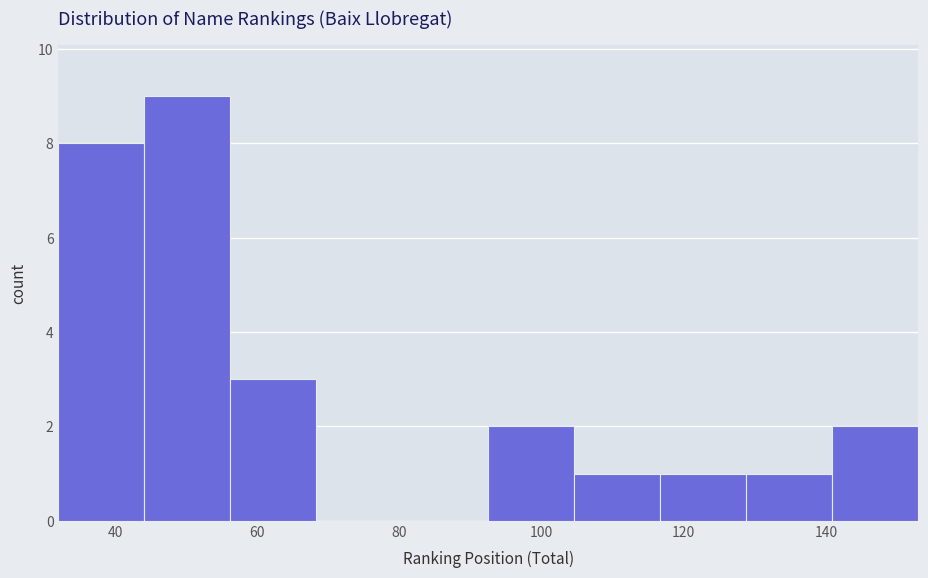

Which range on the x-axis has the tallest bar?

44 to 56